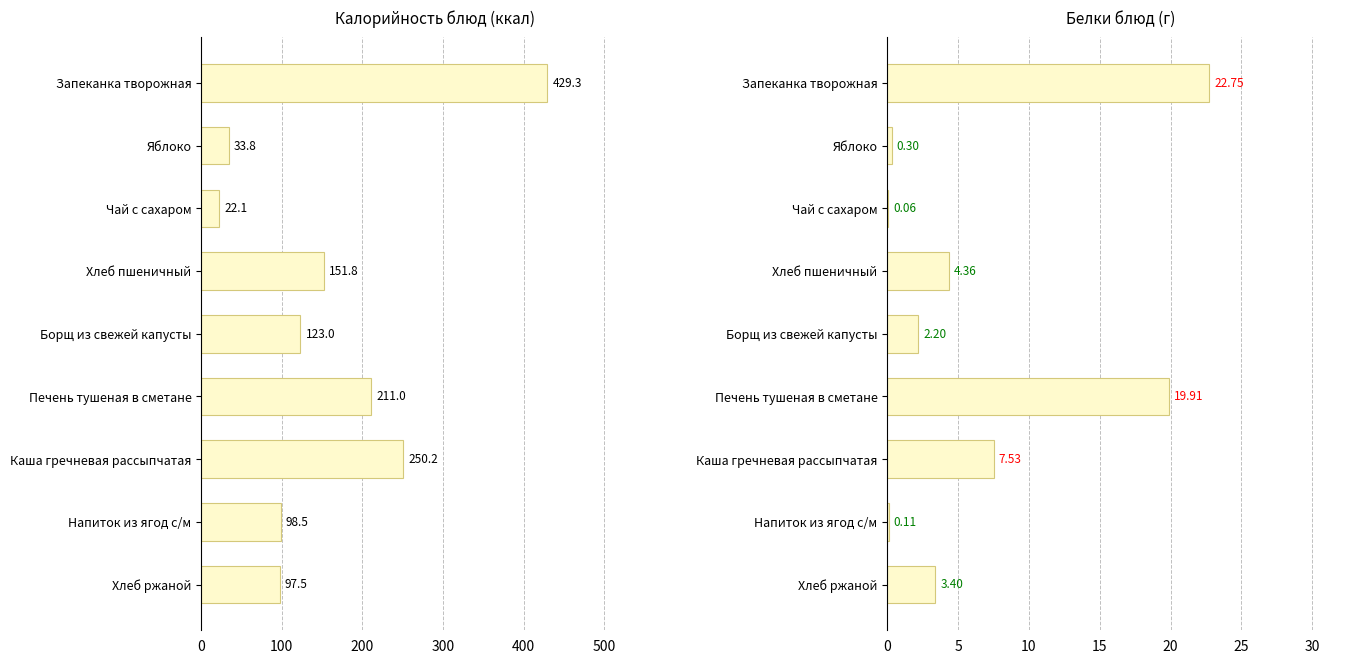

Count the number of categories in the chart.

9